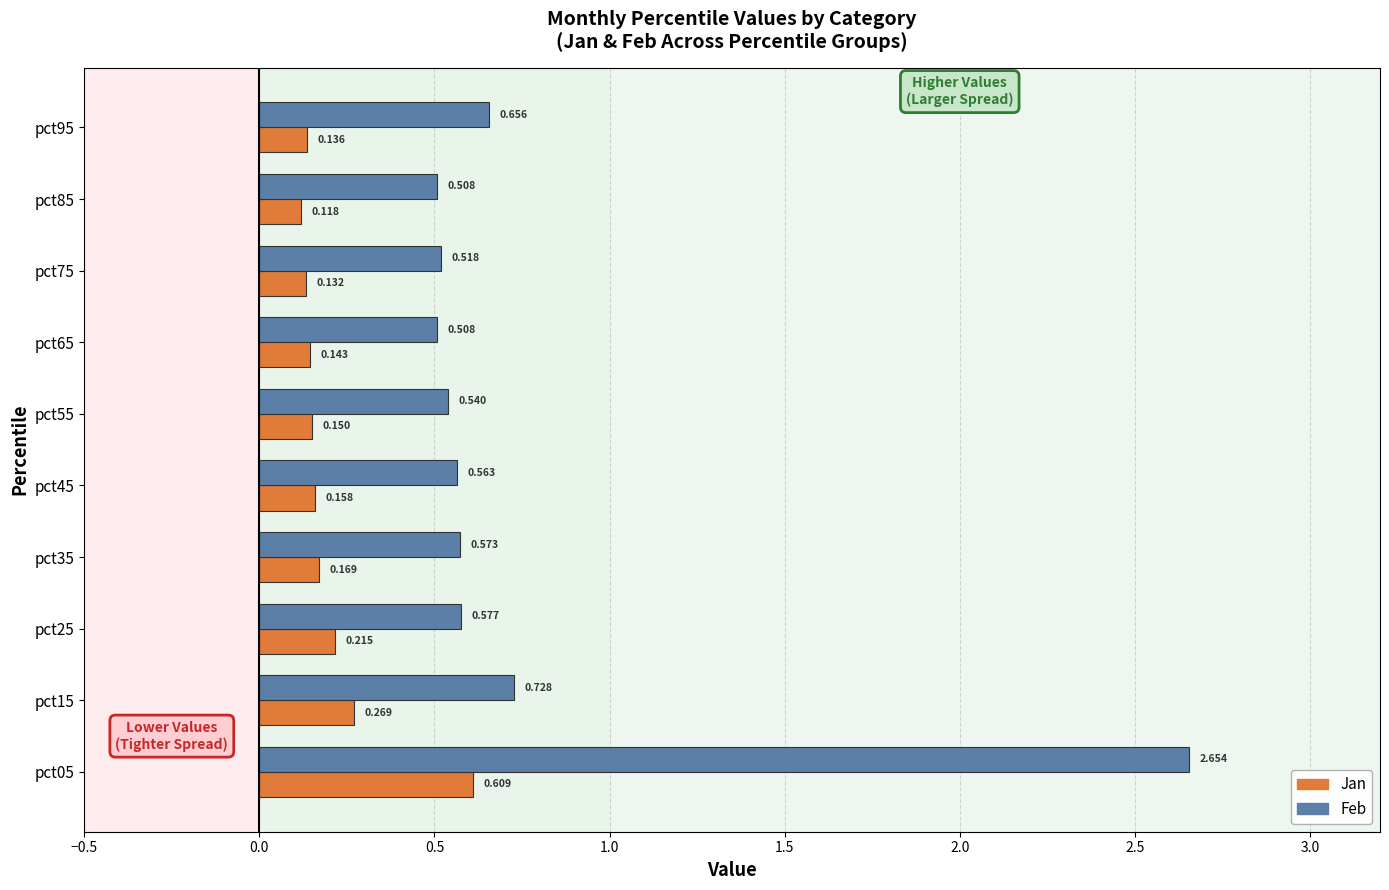

List the series in order of their overall mean, highest first.

Feb, Jan